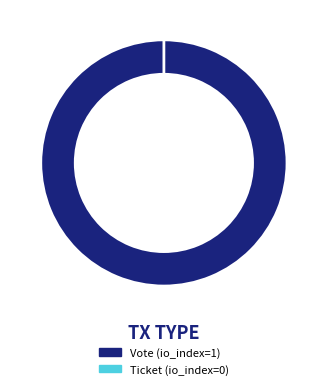

What portion of the pie excludes Ticket (io_index=0)?

100.0%